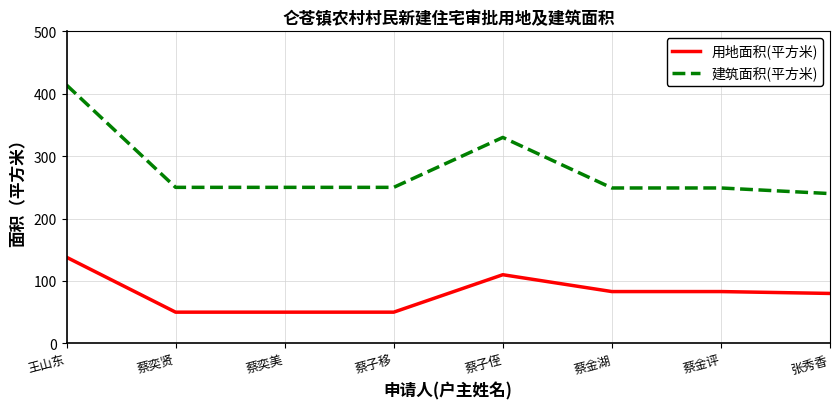

Rank the series at 张秀香 from highest to lowest value.

建筑面积(平方米), 用地面积(平方米)